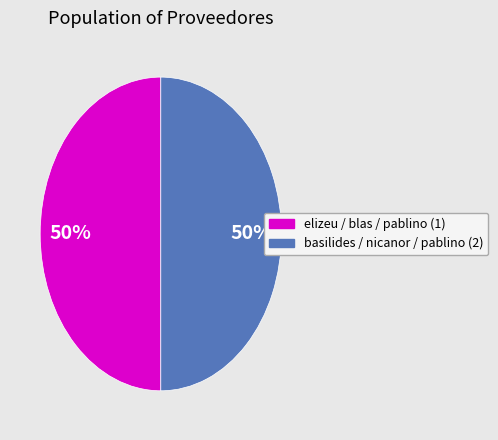

How many slices are in this pie chart?

2